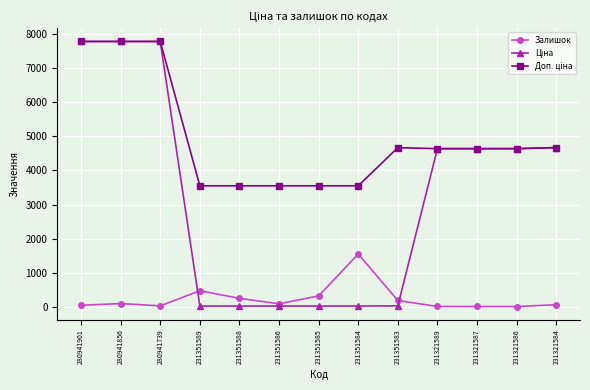

True or false: Залишок has more than 2 points higher than both neighbors.

True